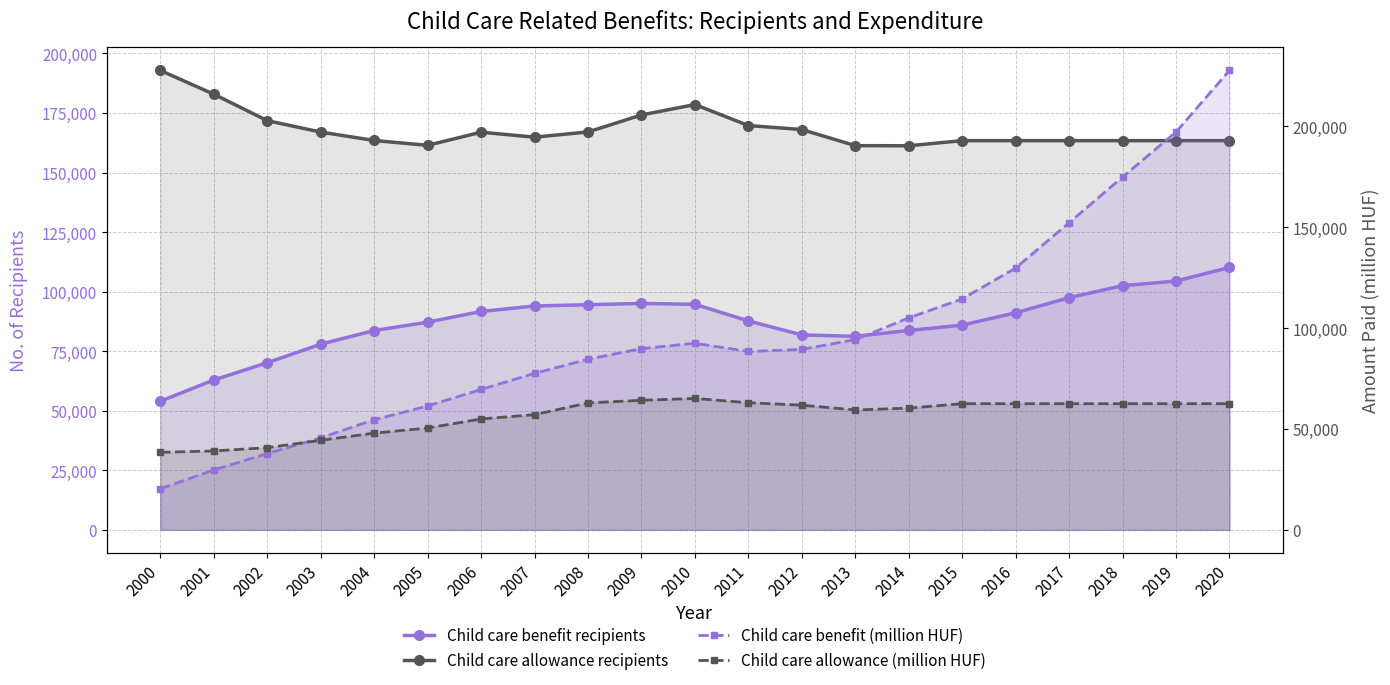

What is the difference between the maximum and minimum values in the Child care allowance (million HUF) series?

26685